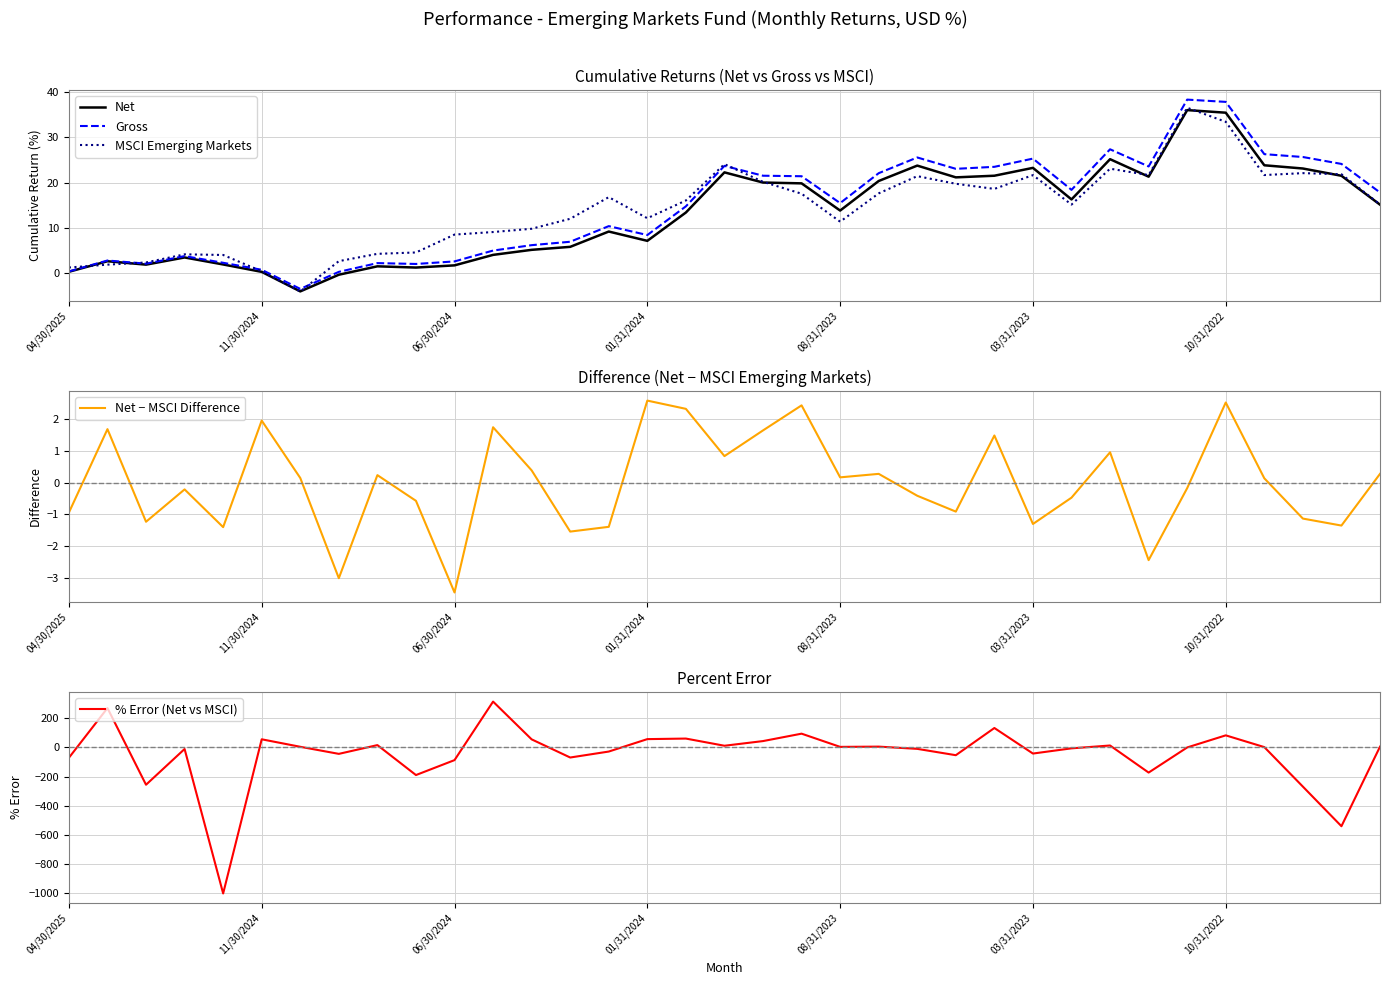

Which series has the widest spread of values?

% Error (Net vs MSCI)